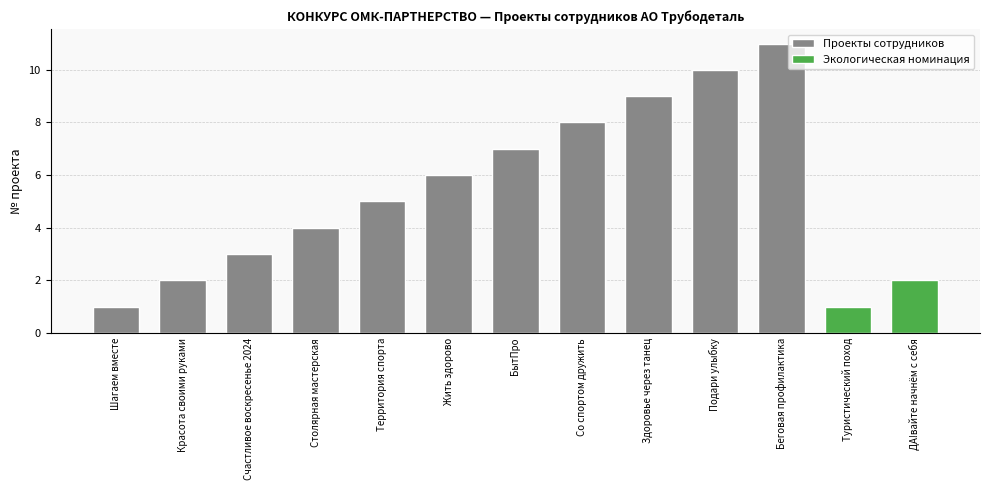

At which category does the chart reach its peak across all series?

Беговая профилактика